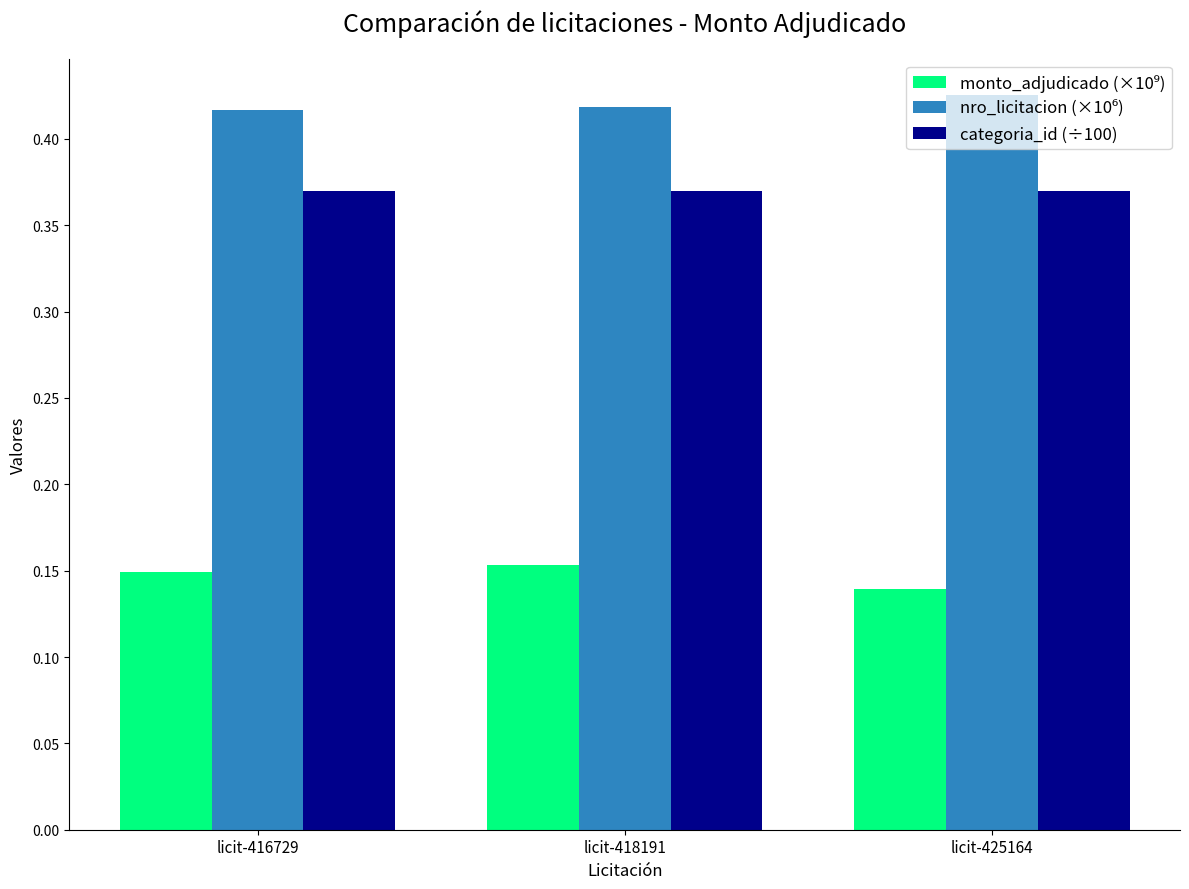

Which label corresponds to the smallest value in the chart?

licit-425164